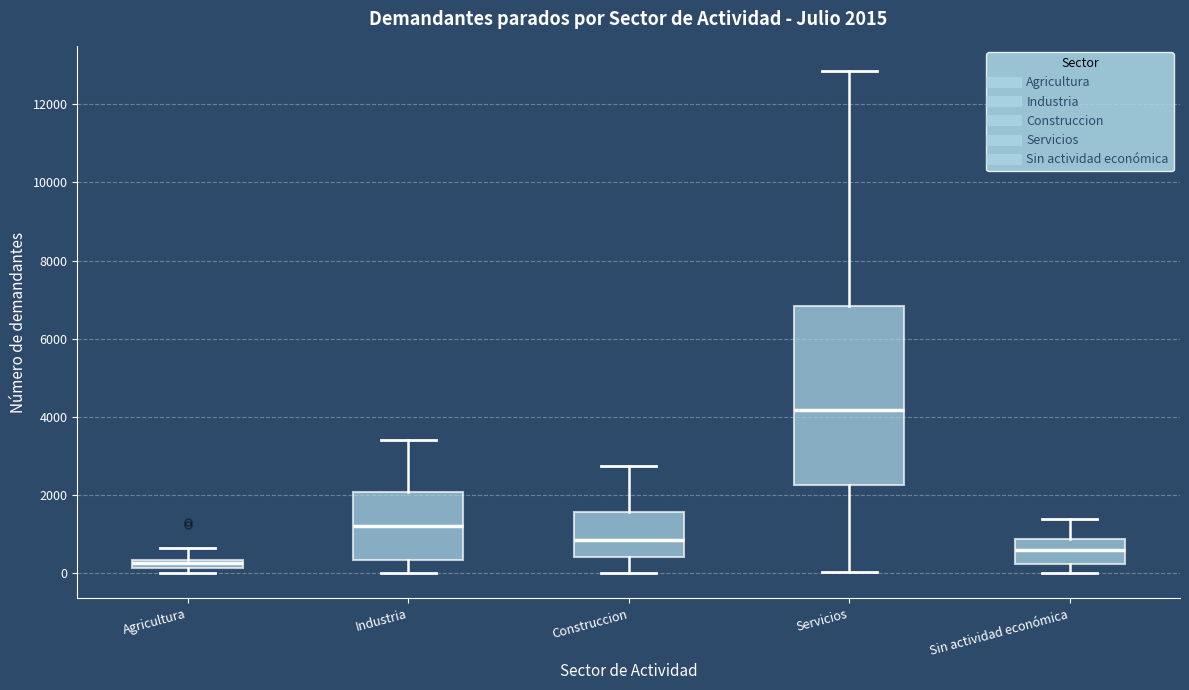

Which box's median line is the lowest?

Agricultura